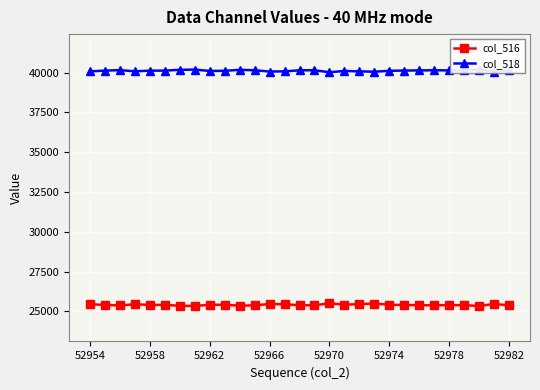

What is the difference between the second highest and minimum values in the col_516 series?

156